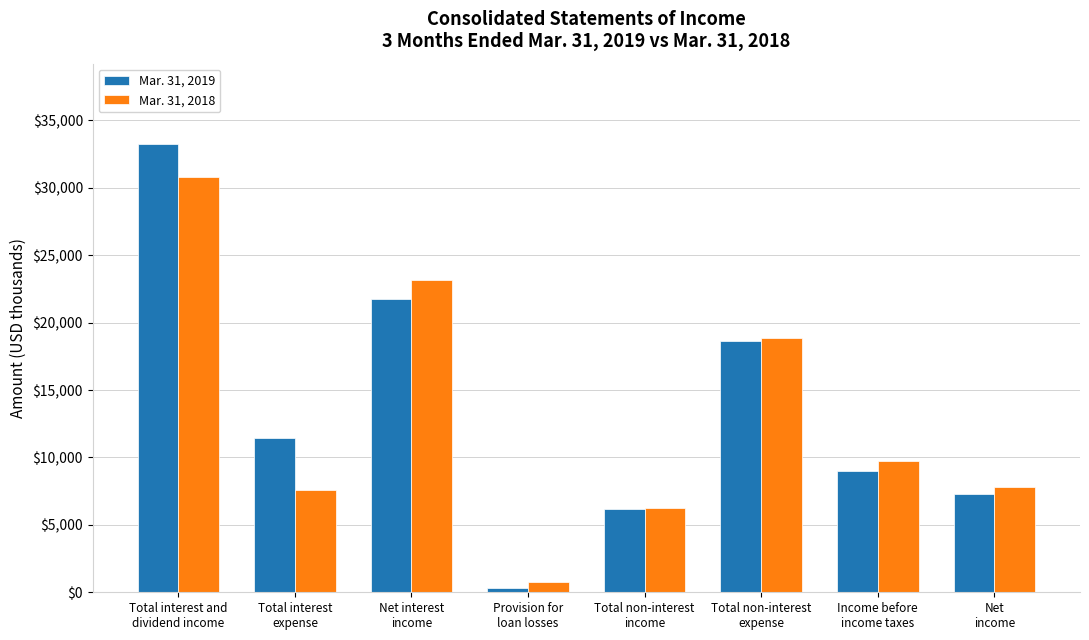

Reading left to right, what are all the values shown in this chart?

Mar. 31, 2019: 33227	11462	21765	324	6167	18624	8984	7281
Mar. 31, 2018: 30777	7619	23158	795	6238	18852	9749	7812